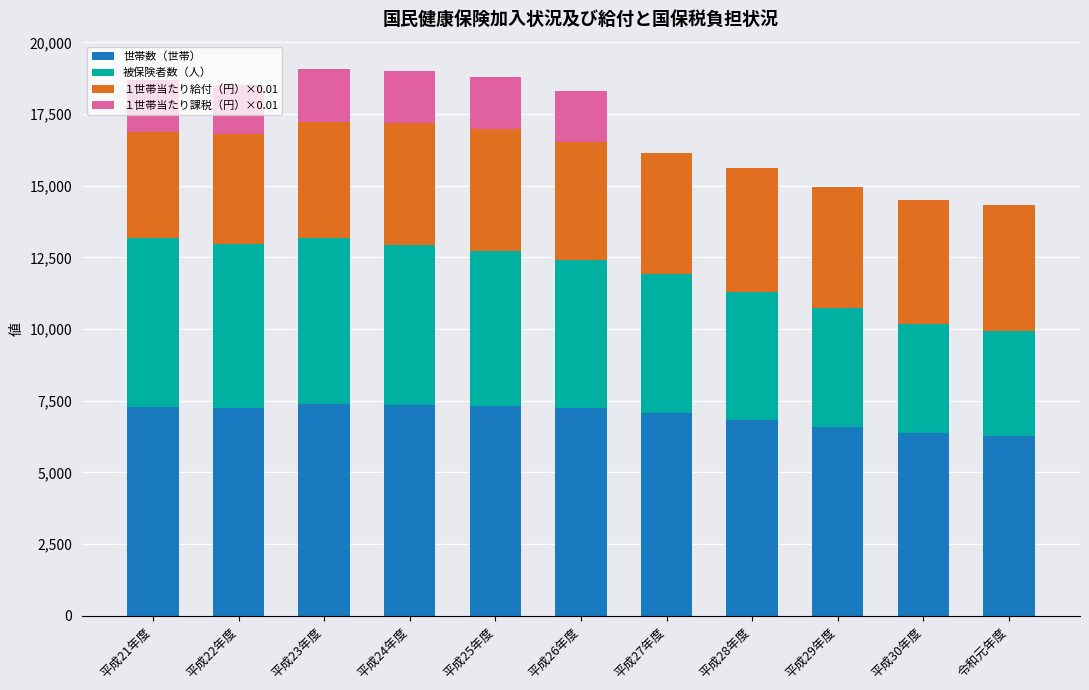

What is the total value across all series at 令和元年度?

14323.7